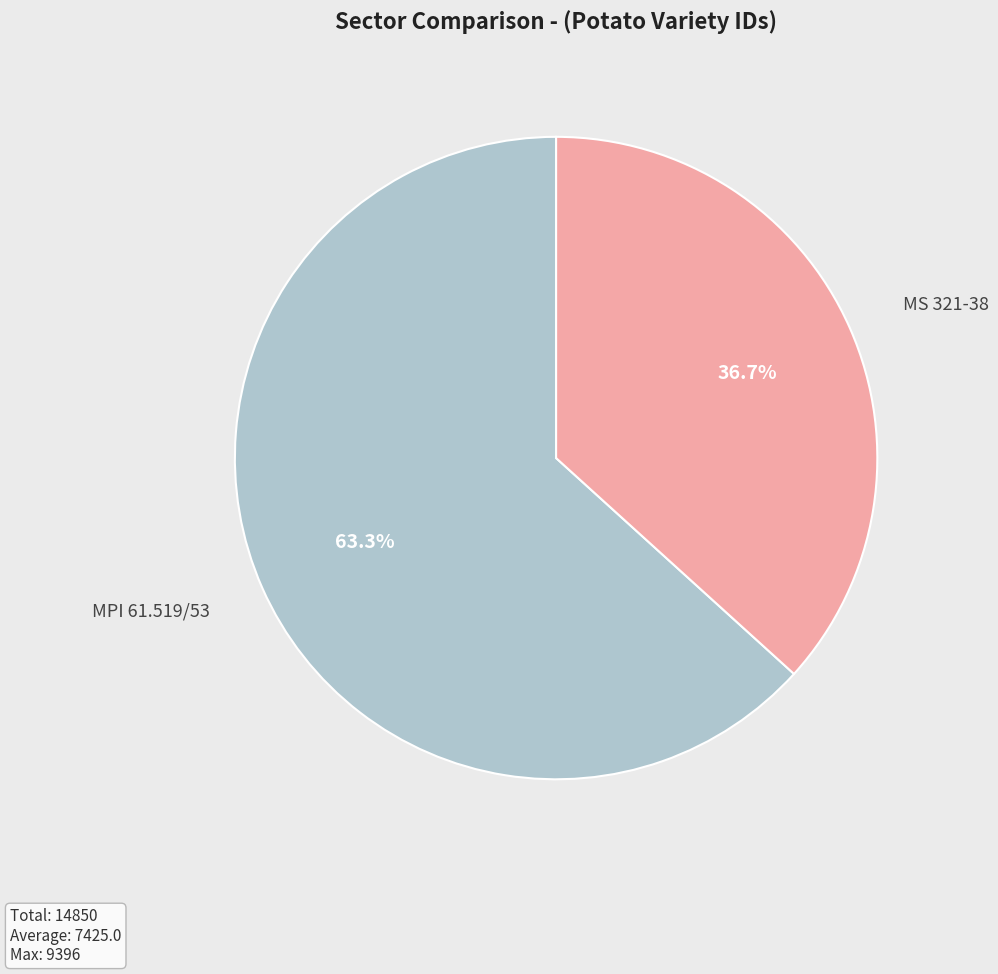

Rank the categories by value from highest to lowest.

MPI 61.519/53, MS 321-38